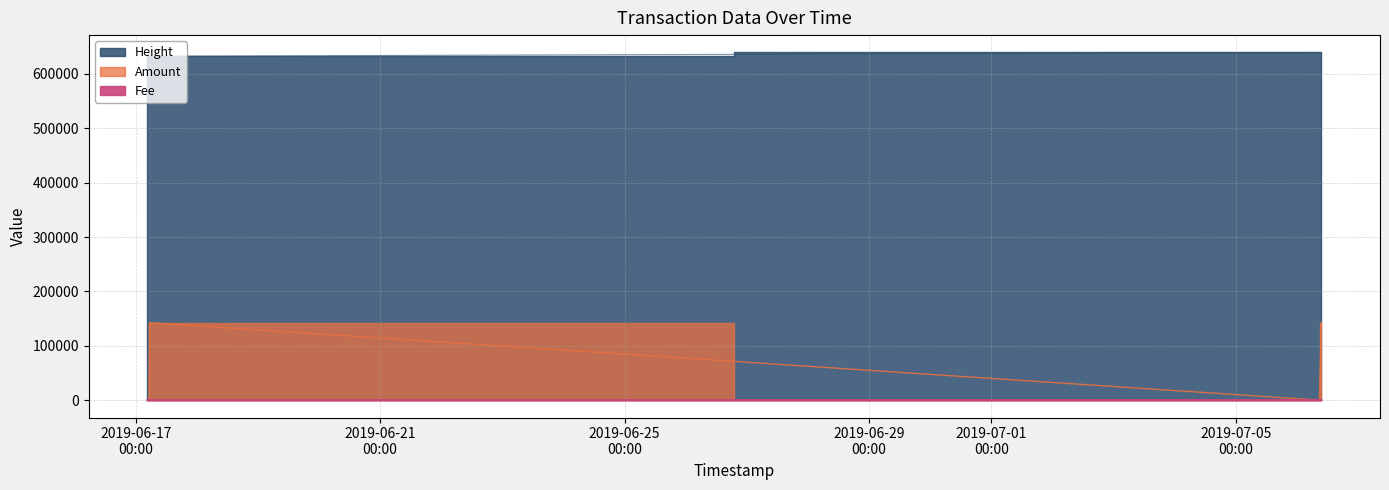

Which has a higher value, 2019-07-06 08:51:48 or 2019-07-06 09:37:15?

2019-07-06 09:37:15